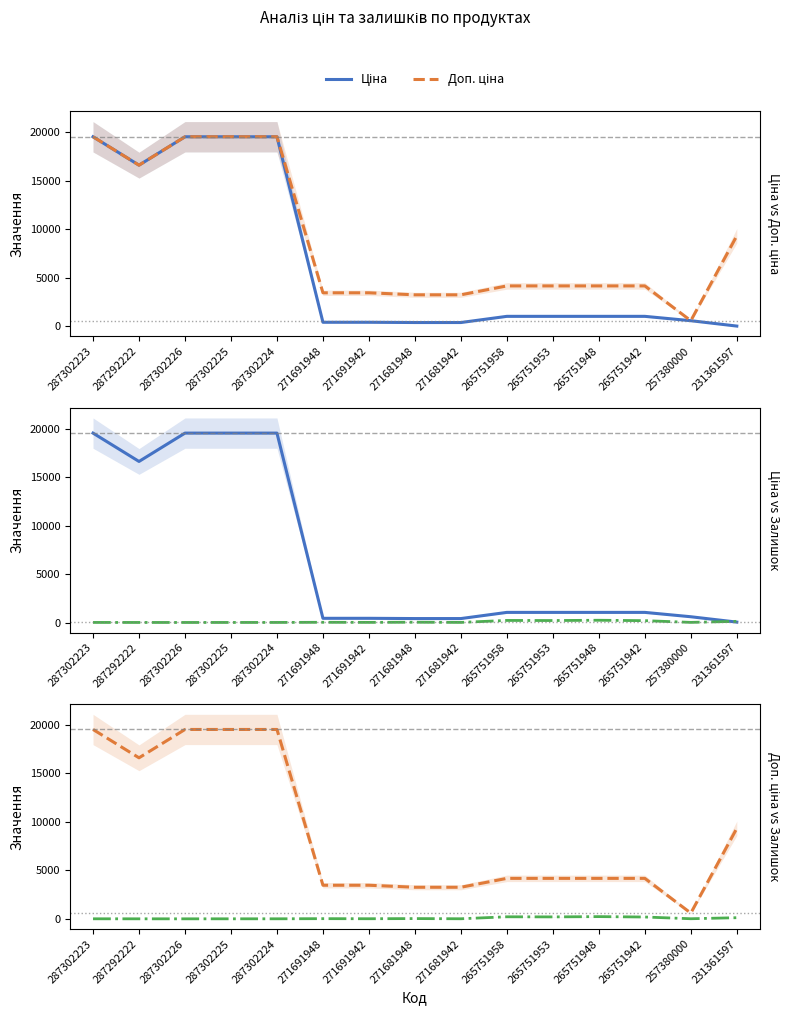

What position from the left is 265751948?

12